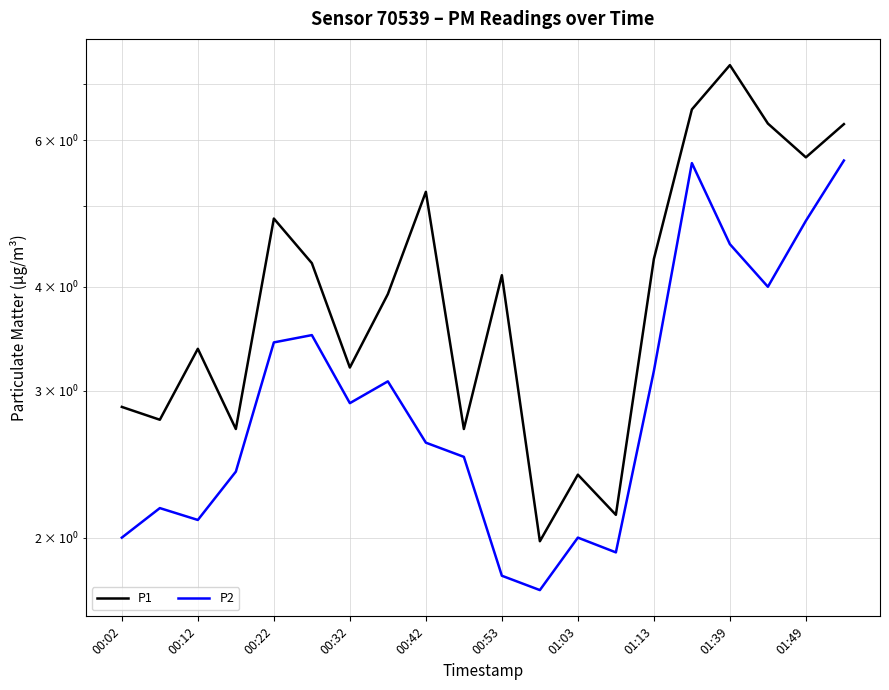

Is it true that P2 equals 1.6 at 00:53?

False